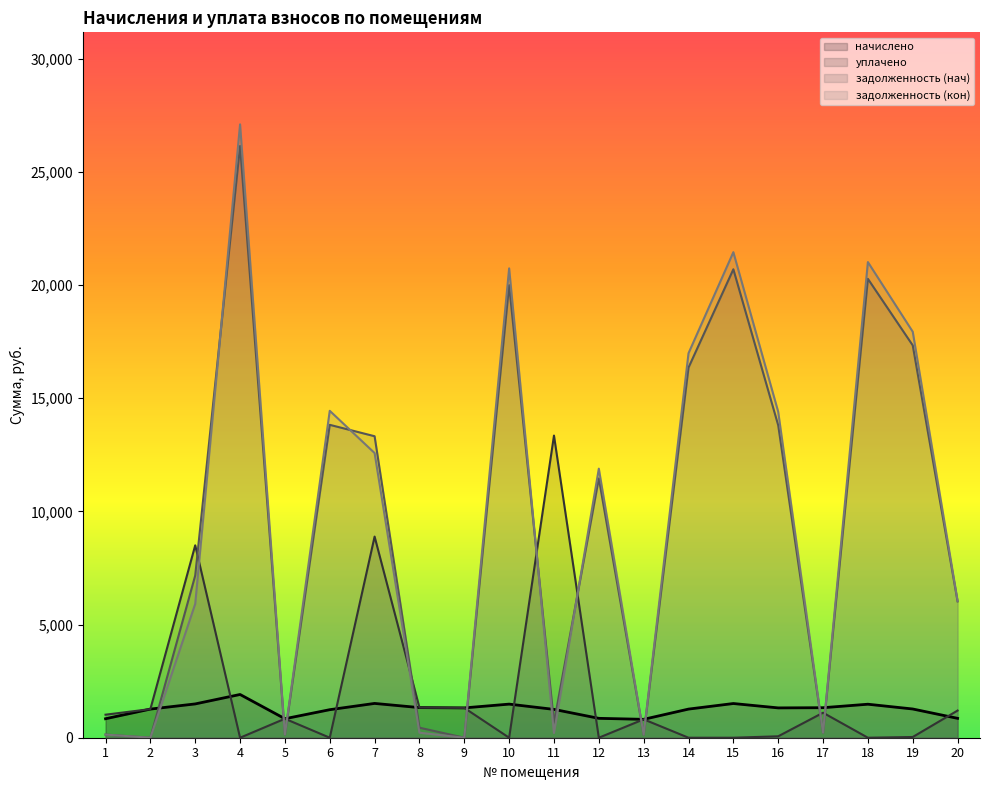

What is the total value across all series at 14?

34602.3